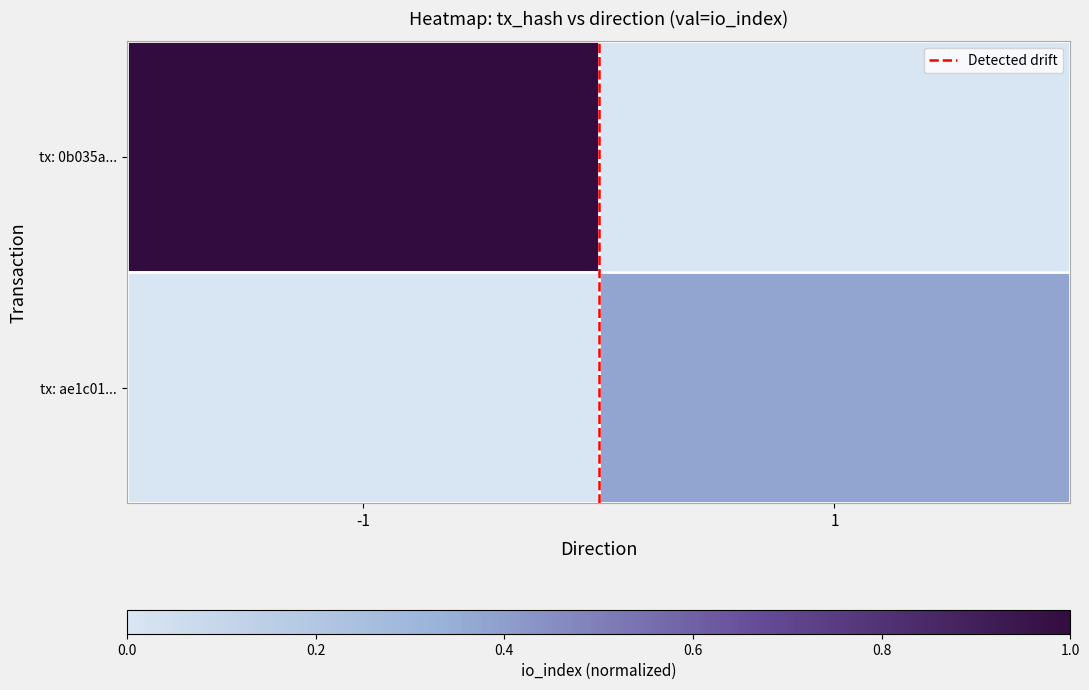

What is the greatest value displayed?

1.0